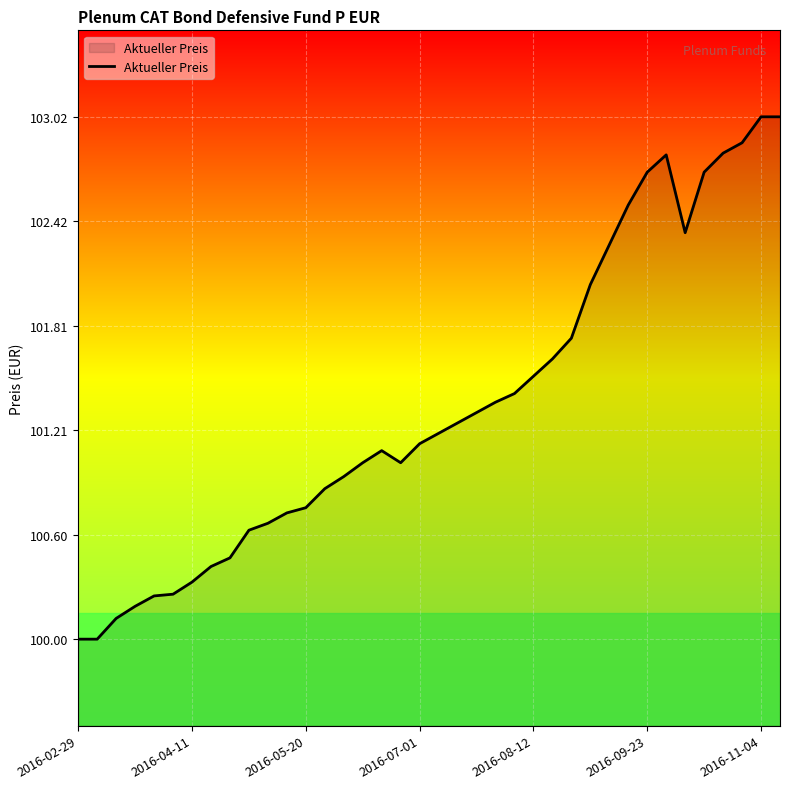

What is the difference between the maximum and minimum values?

3.0